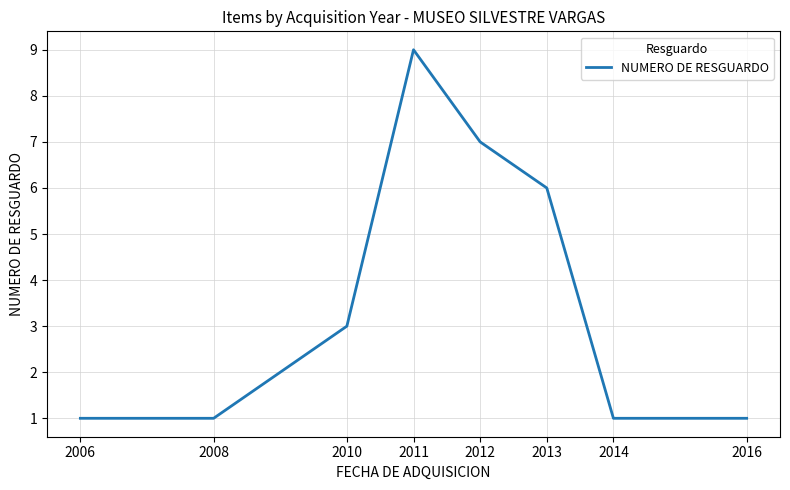

What is the average value?

4